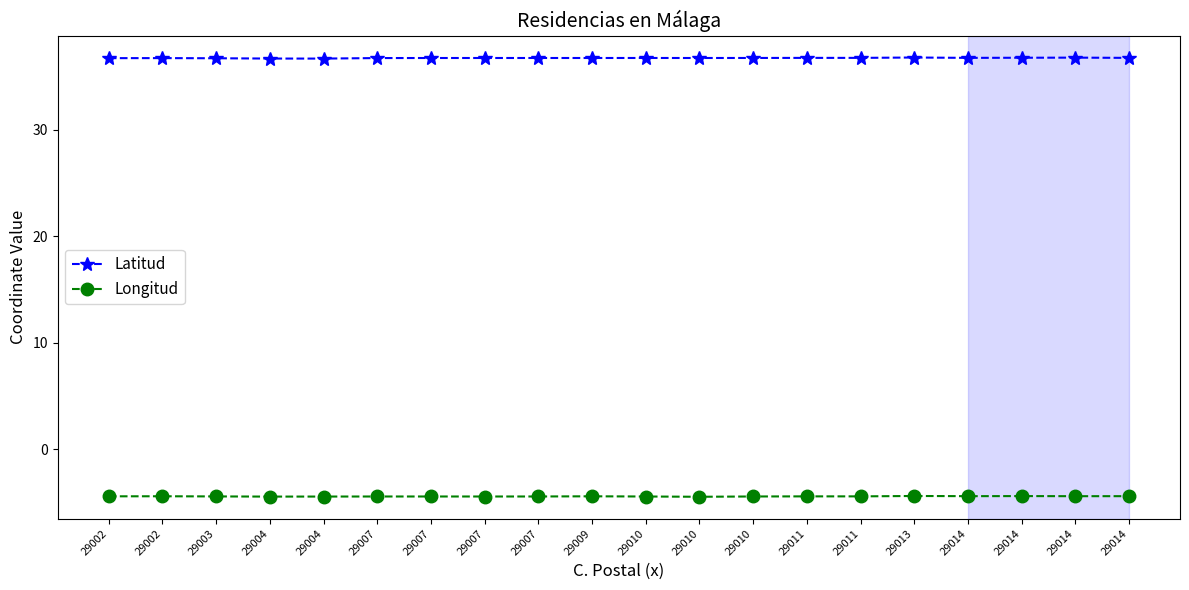

What are all the series names shown in the legend?

Latitud, Longitud